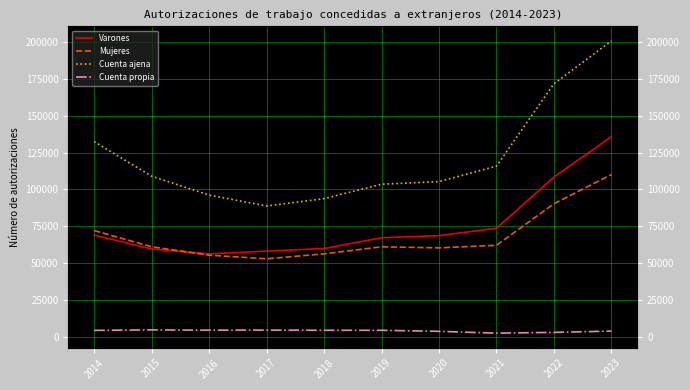

Rank the categories by Varones value from highest to lowest.

2023, 2022, 2021, 2014, 2020, 2019, 2018, 2015, 2017, 2016